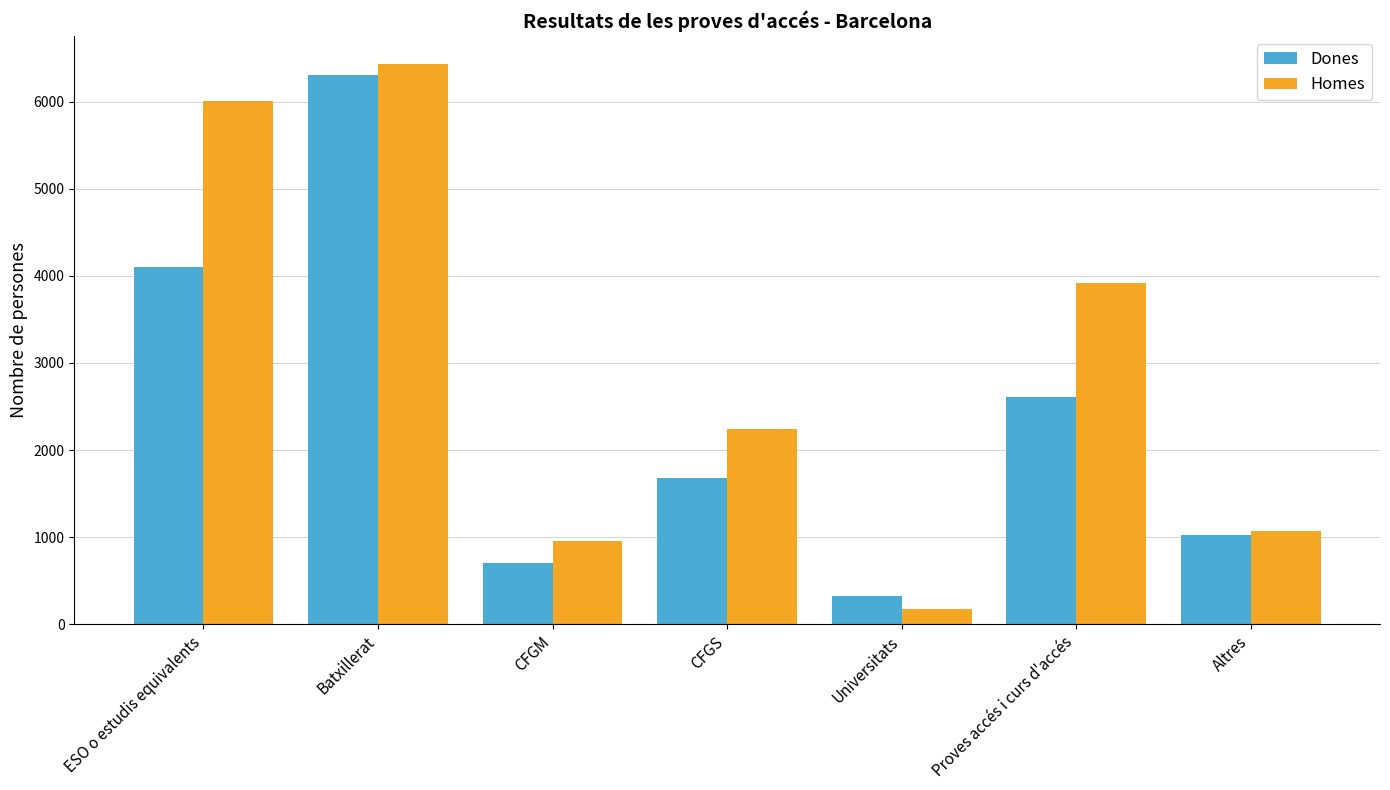

What are all the series names shown in the legend?

Dones, Homes